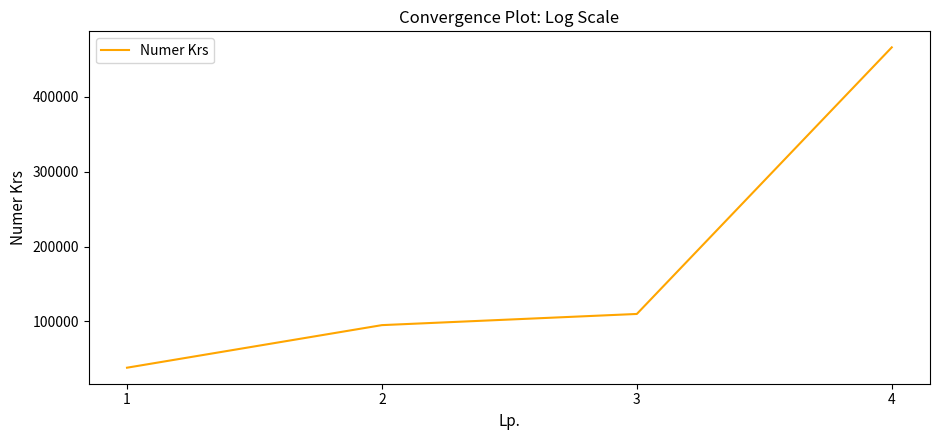

True or false: the data has more than 1 interior local peaks.

False